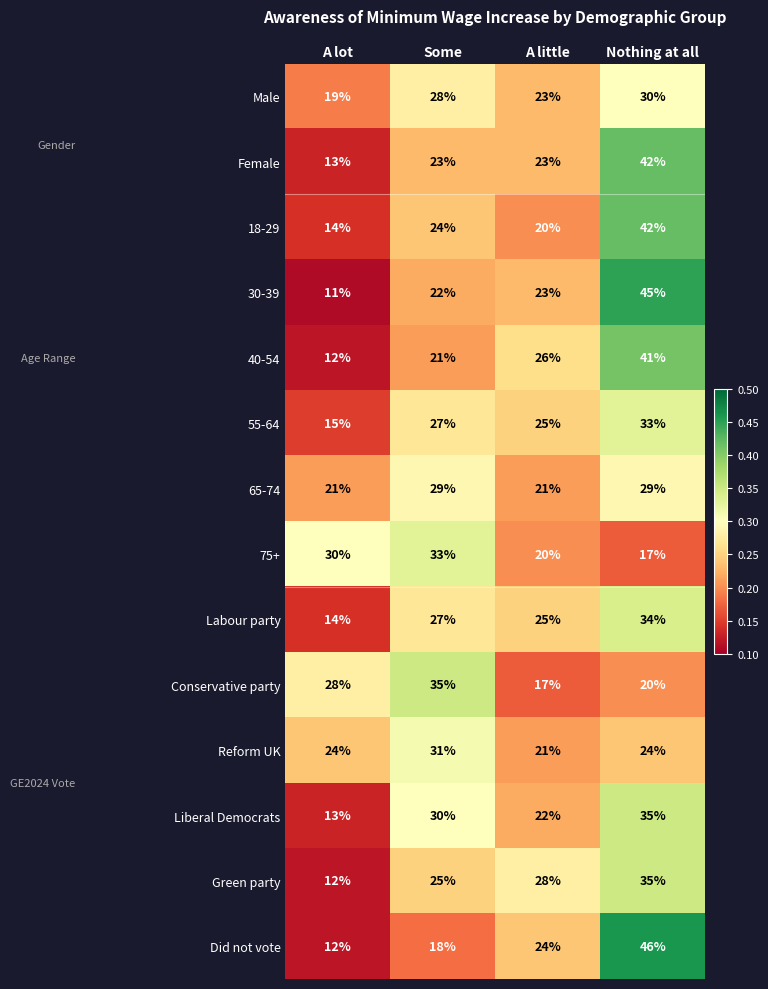

At which category is the sum across all series the highest?

Nothing at all